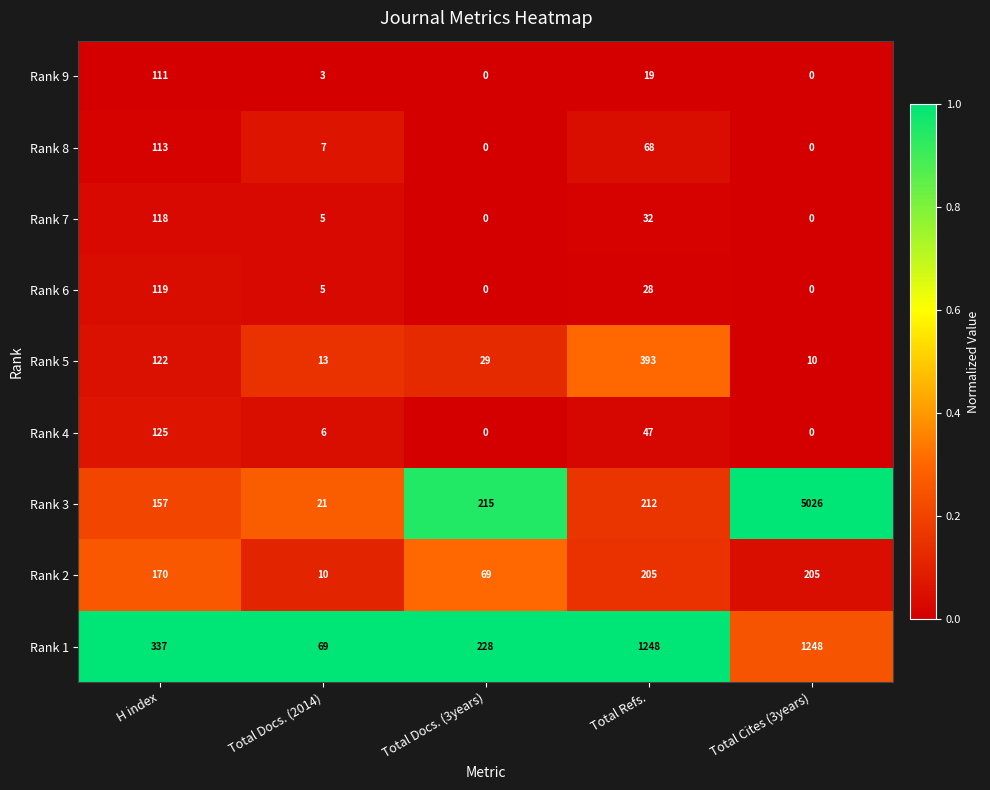

At which category is the sum across all series the highest?

Total Cites (3years)